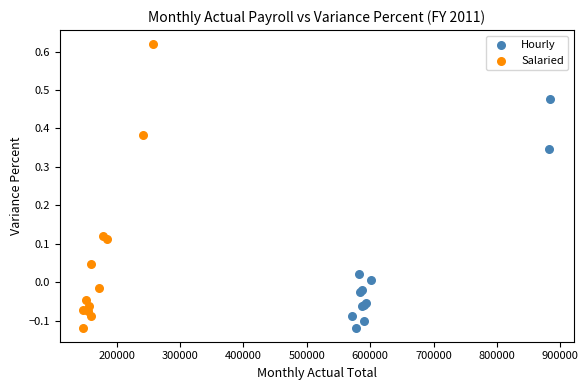

What are all the series names shown in the legend?

Hourly, Salaried